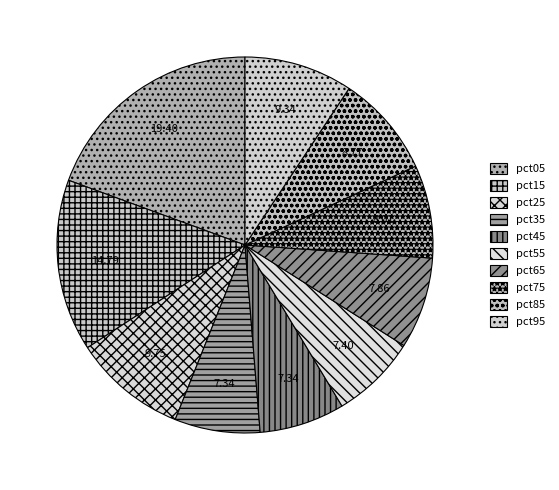

True or false: pct35 accounts for 7% of the total.

True